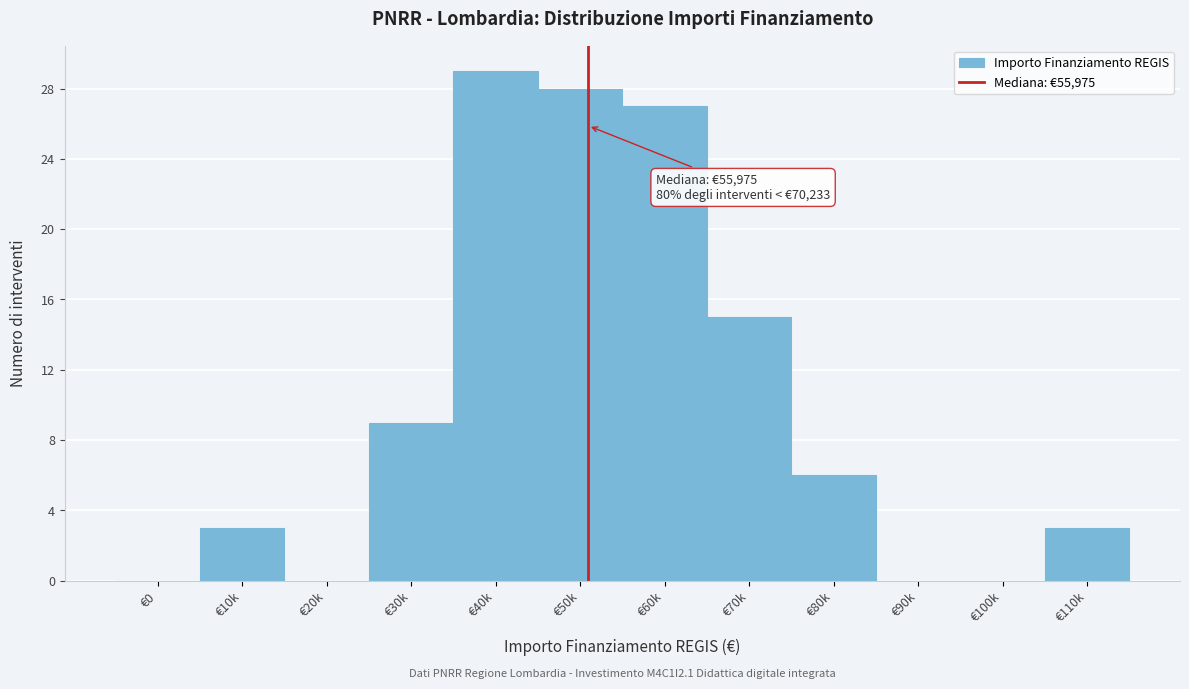

Reading left to right, extract all data points from this chart.

€0=0	€10k=3	€20k=0	€30k=9	€40k=29	€50k=28	€60k=27	€70k=15	€80k=6	€90k=0	€100k=0	€110k=3